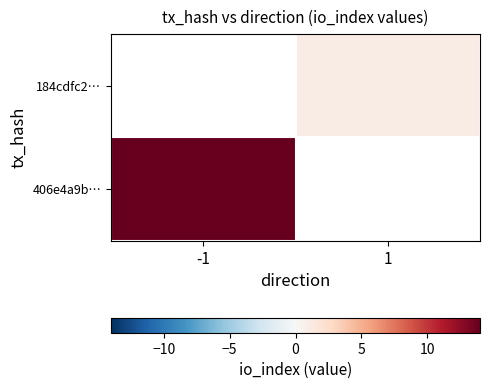

How many categories are shown in the chart?

2